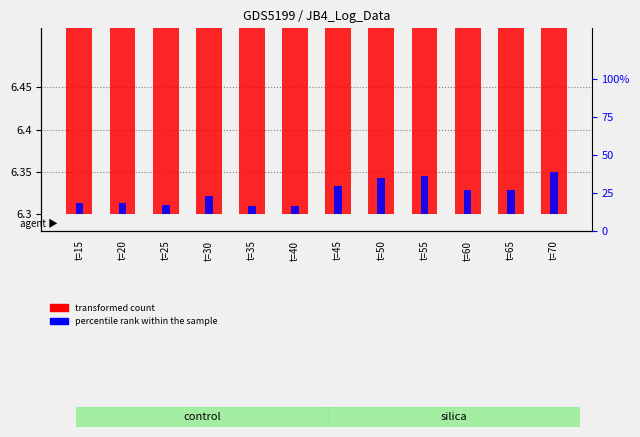

Is it true that percentile rank within the sample equals 0.1 at t=50?

False